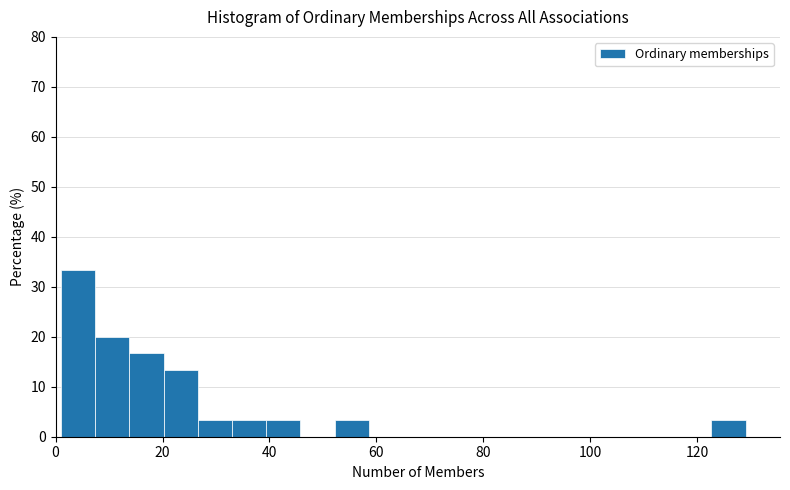

Around what value on the x-axis is the tallest bar? Give the approximate position of its centre, as read against the axis.

4